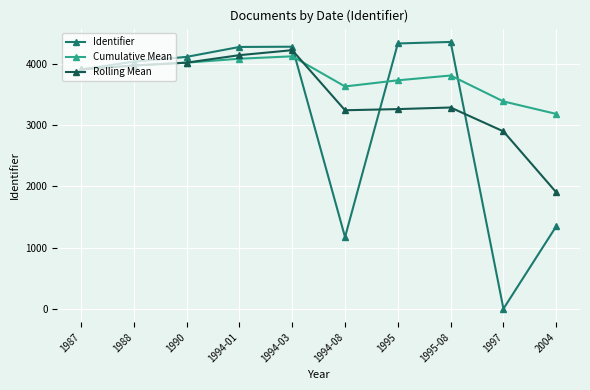

Rank the series by their maximum value, from highest to lowest.

Identifier, Rolling Mean, Cumulative Mean